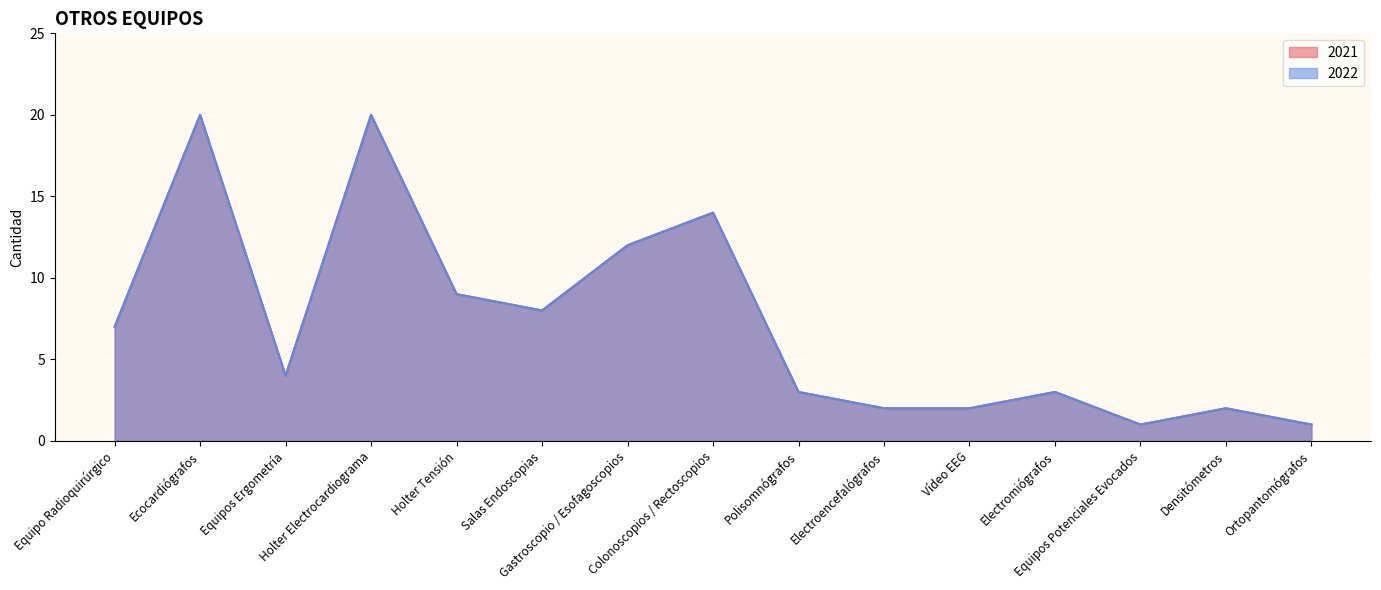

What is the difference between the second highest and second lowest values in the 2022 series?

19